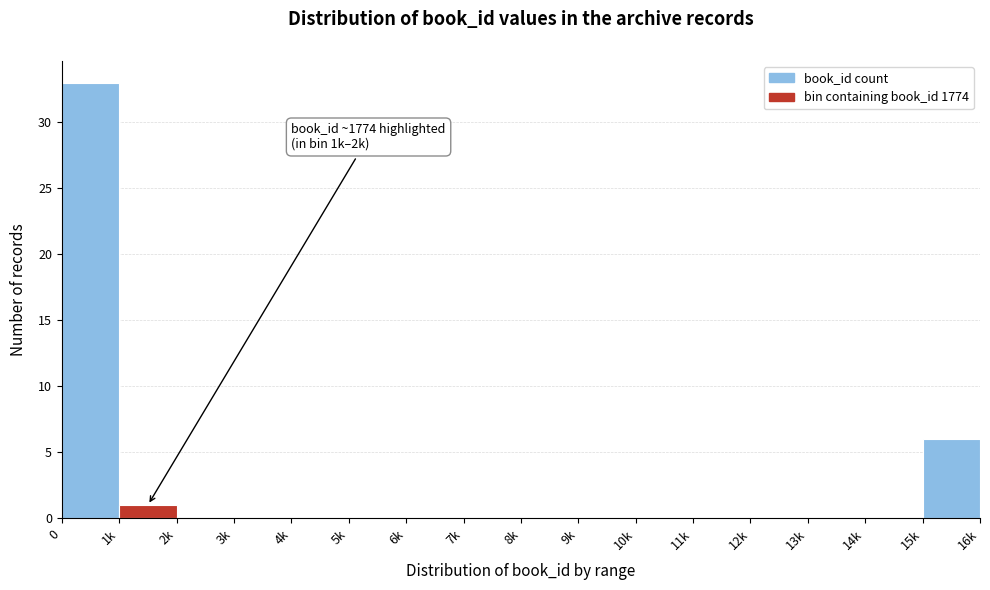

Reading right to left, list all the values displayed in this chart.

15k=6	14k=0	13k=0	12k=0	11k=0	10k=0	9k=0	8k=0	7k=0	6k=0	5k=0	4k=0	3k=0	2k=0	1k=1	0=33